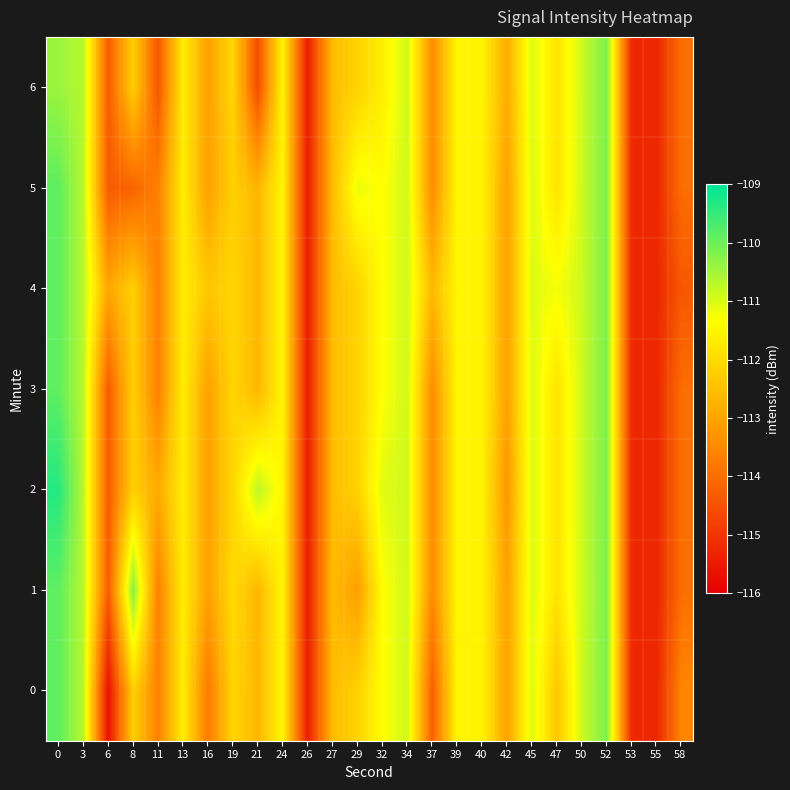

What is the total value across all series at 47?

-782.7